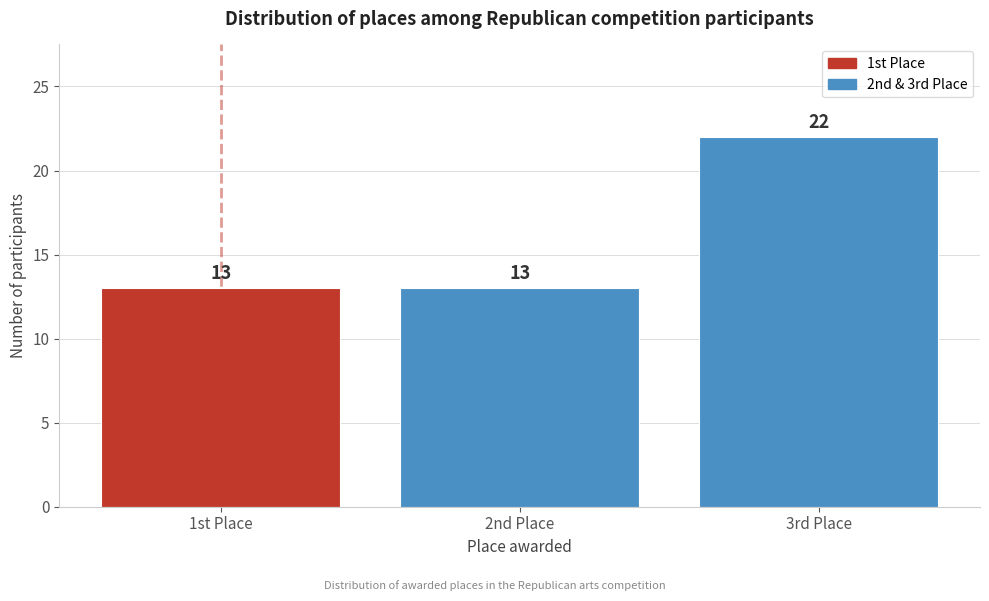

Reading left to right, transcribe all the data shown in this chart.

1st Place=13	2nd Place=13	3rd Place=22